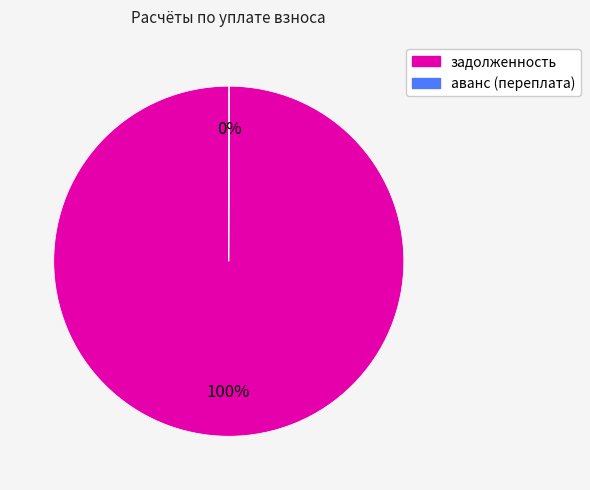

To the nearest percent, what is the average slice percentage?

50%